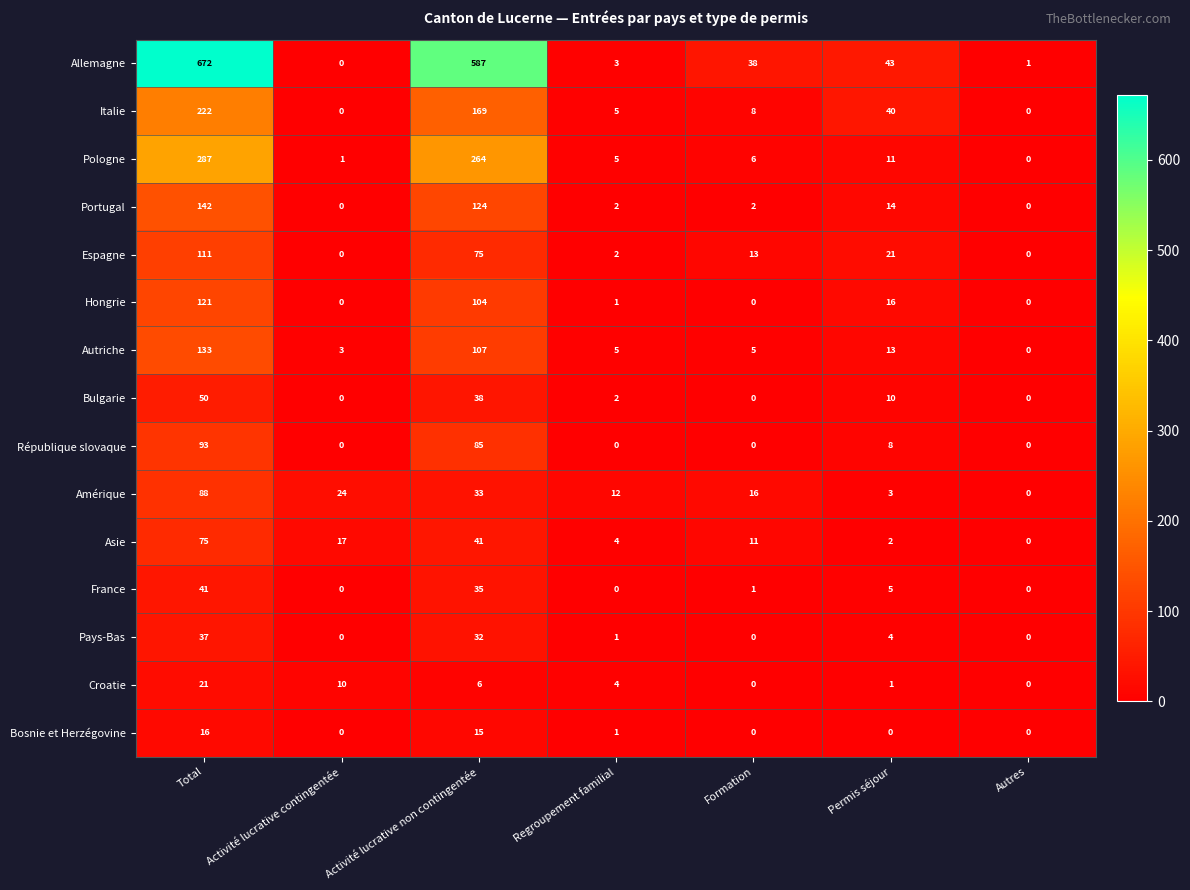

At which label does Italie first exceed 8?

Total